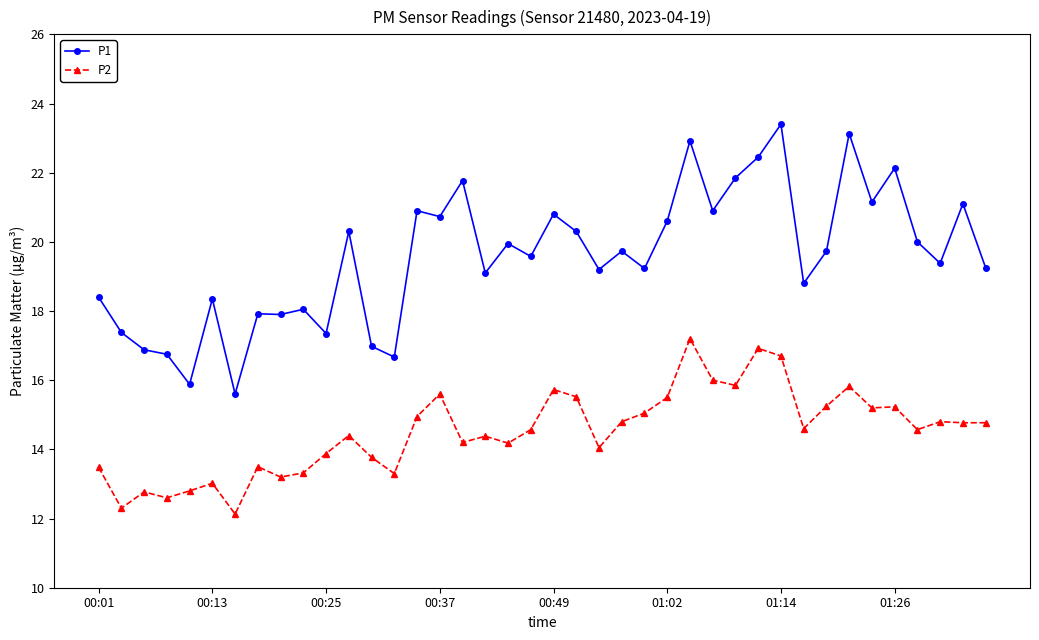

True or false: P1 has more than 1 points higher than both neighbors.

True